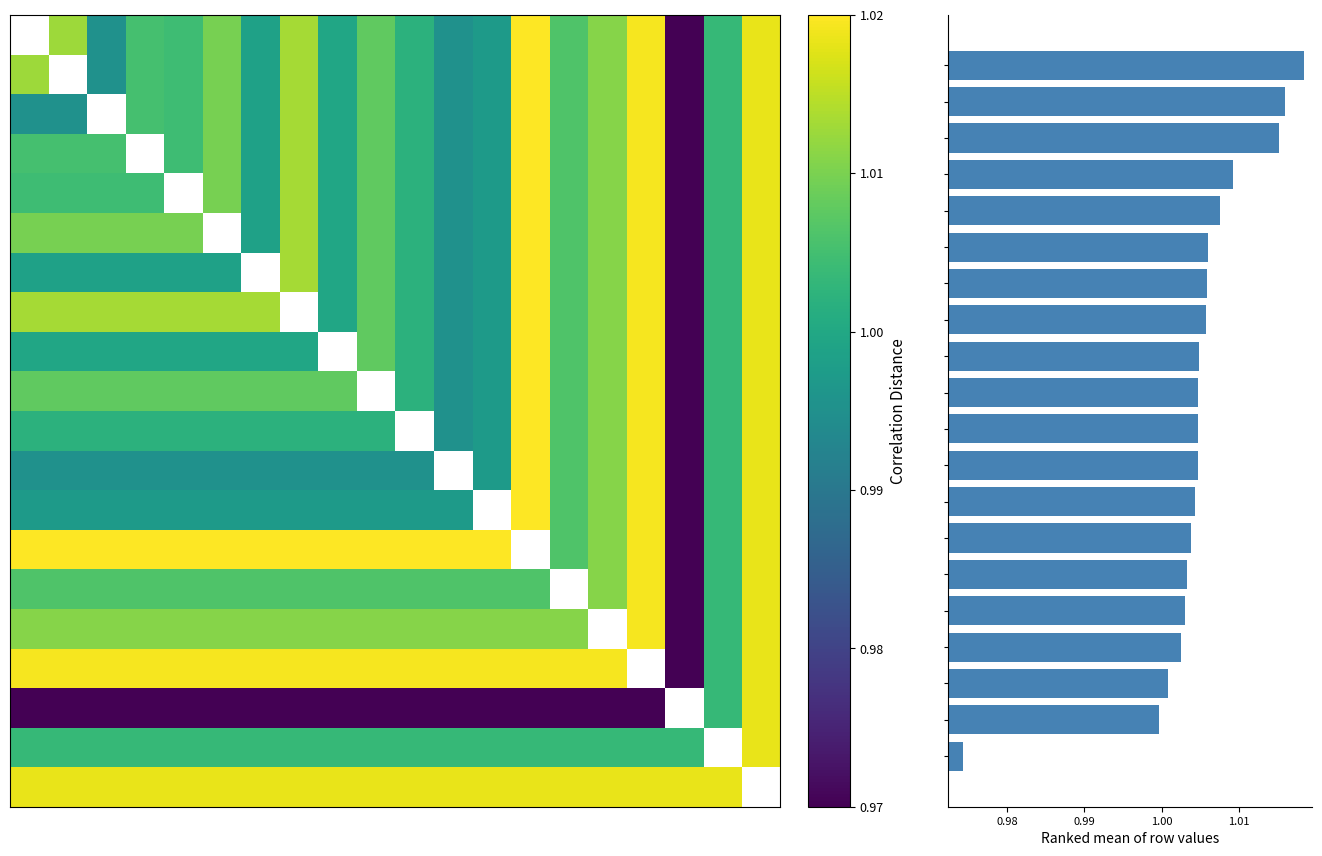

How many categories are shown in the chart?

20